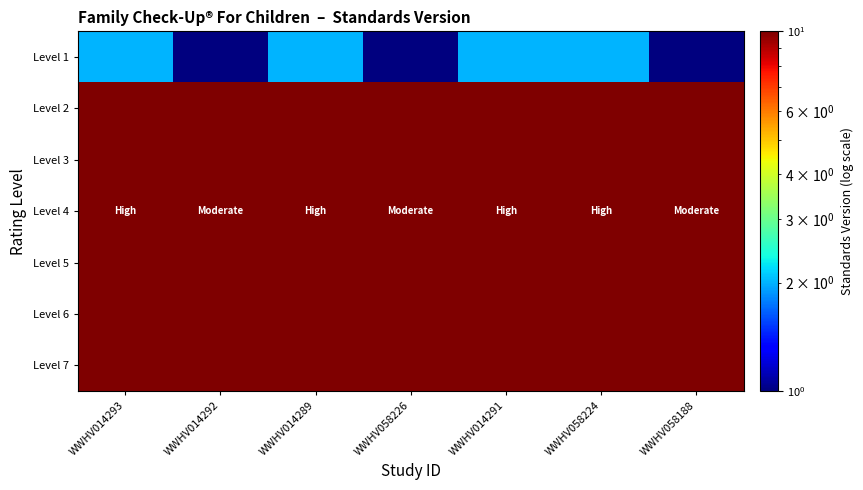

Reading right to left, what are all the values shown in this chart?

Level 1: WWHV058188=1	WWHV058224=2	WWHV014291=2	WWHV058226=1	WWHV014289=2	WWHV014292=1	WWHV014293=2
Level 2: WWHV058188=10	WWHV058224=20	WWHV014291=20	WWHV058226=10	WWHV014289=20	WWHV014292=10	WWHV014293=20
Level 3: WWHV058188=100	WWHV058224=200	WWHV014291=200	WWHV058226=100	WWHV014289=200	WWHV014292=100	WWHV014293=200
Level 4: WWHV058188=1000	WWHV058224=2000	WWHV014291=2000	WWHV058226=1000	WWHV014289=2000	WWHV014292=1000	WWHV014293=2000
Level 5: WWHV058188=10000	WWHV058224=20000	WWHV014291=20000	WWHV058226=10000	WWHV014289=20000	WWHV014292=10000	WWHV014293=20000
Level 6: WWHV058188=100000	WWHV058224=200000	WWHV014291=200000	WWHV058226=100000	WWHV014289=200000	WWHV014292=100000	WWHV014293=200000
Level 7: WWHV058188=1000000	WWHV058224=2000000	WWHV014291=2000000	WWHV058226=1000000	WWHV014289=2000000	WWHV014292=1000000	WWHV014293=2000000